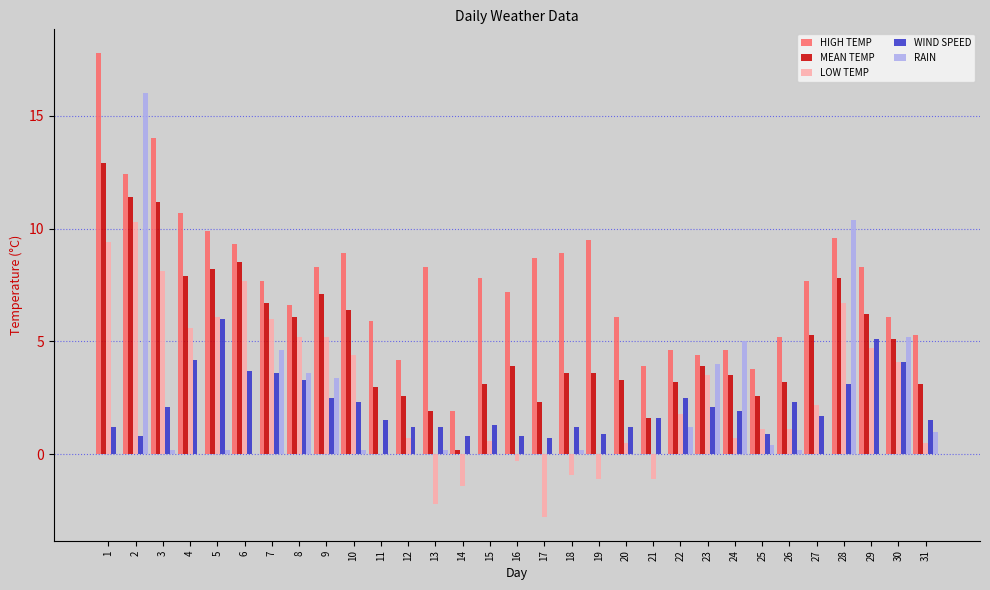

At which category is the sum across all series the highest?

2